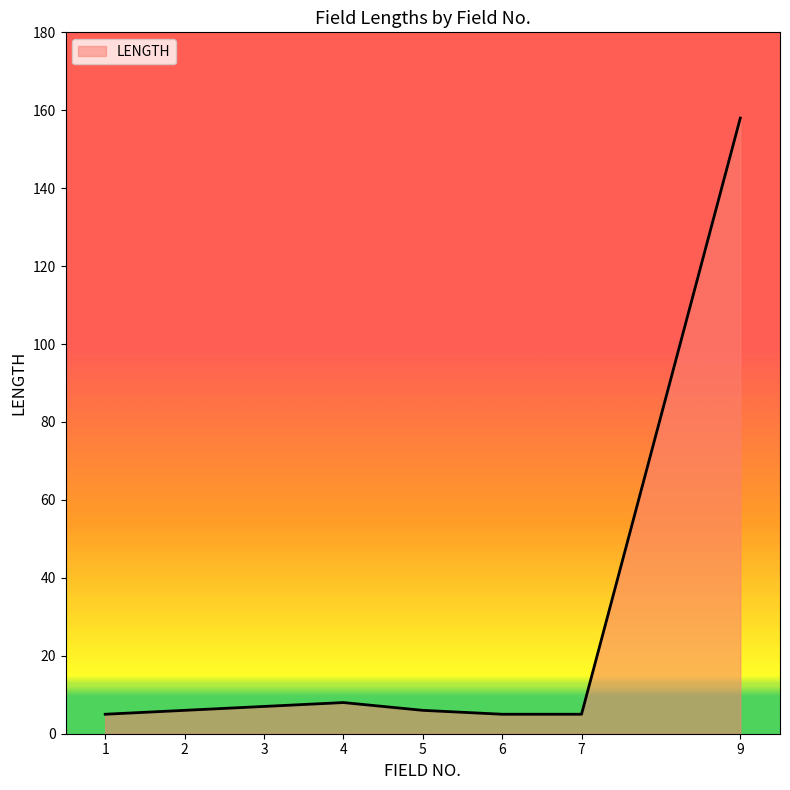

What is the greatest value displayed?

158